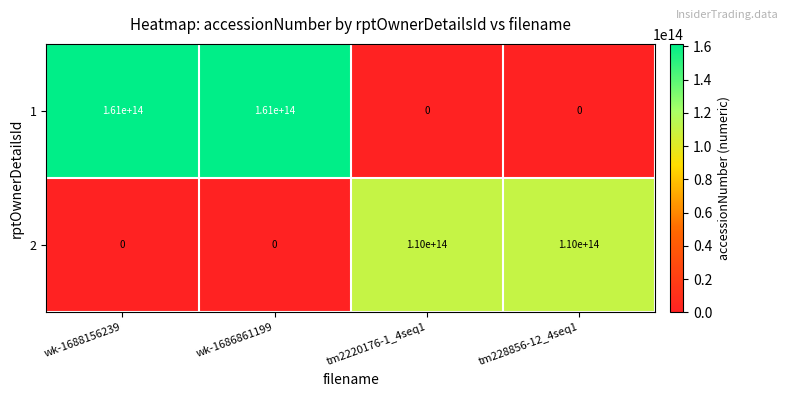

Rank the series at wk-1686861199 from lowest to highest value.

2, 1